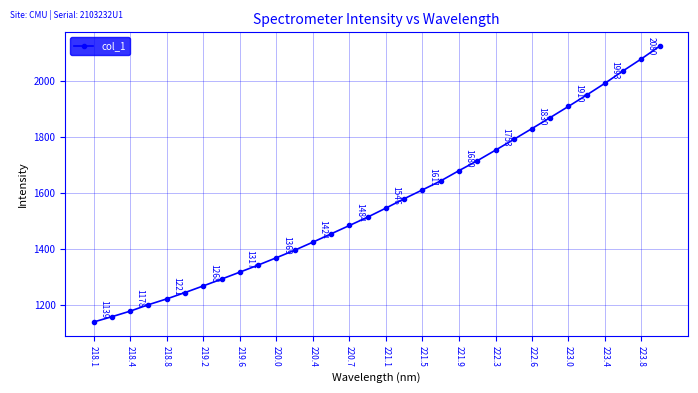

True or false: the data has more than 0 interior local peaks.

False